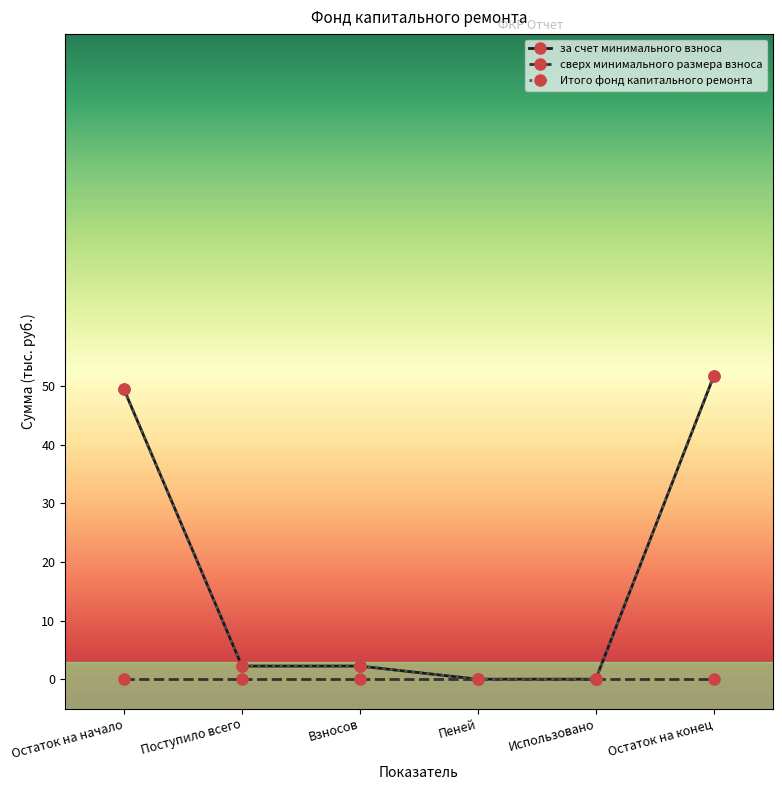

At which category does the chart reach its minimum across all series?

Пеней